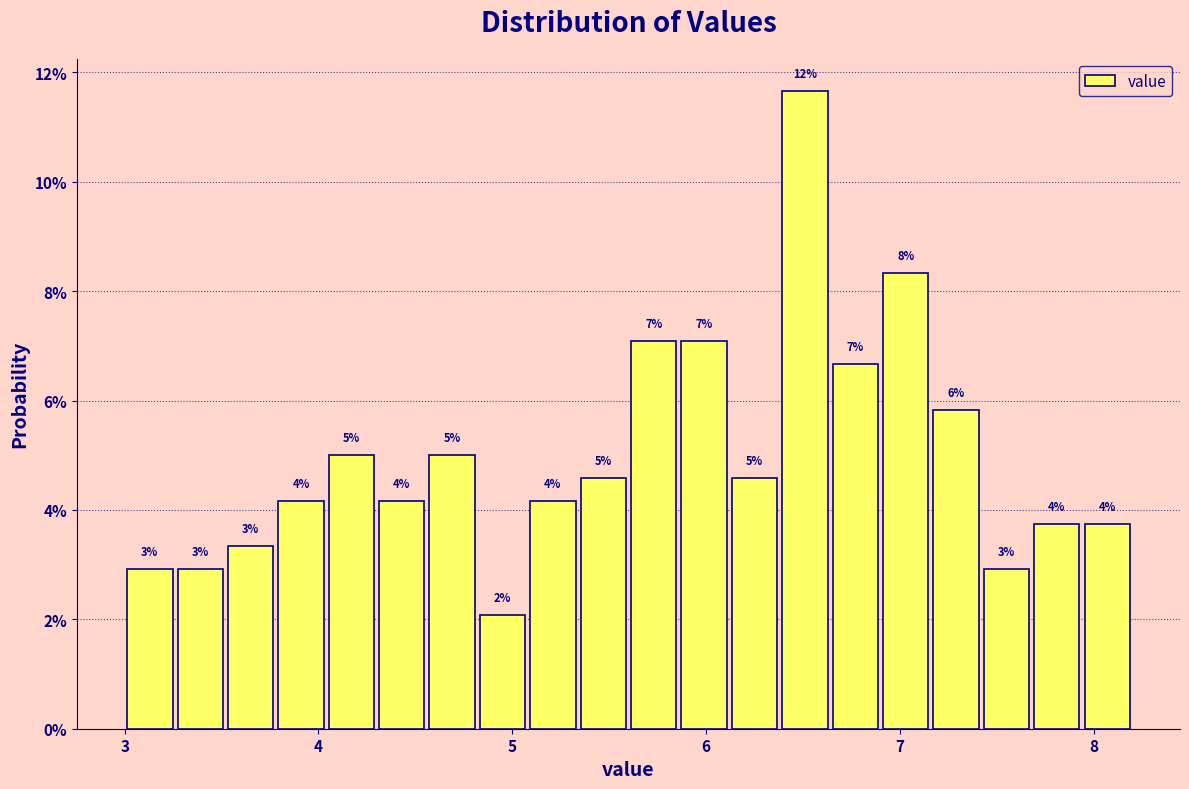

Around what value on the x-axis is the tallest bar? Give the approximate position of its centre, as read against the axis.

6.5